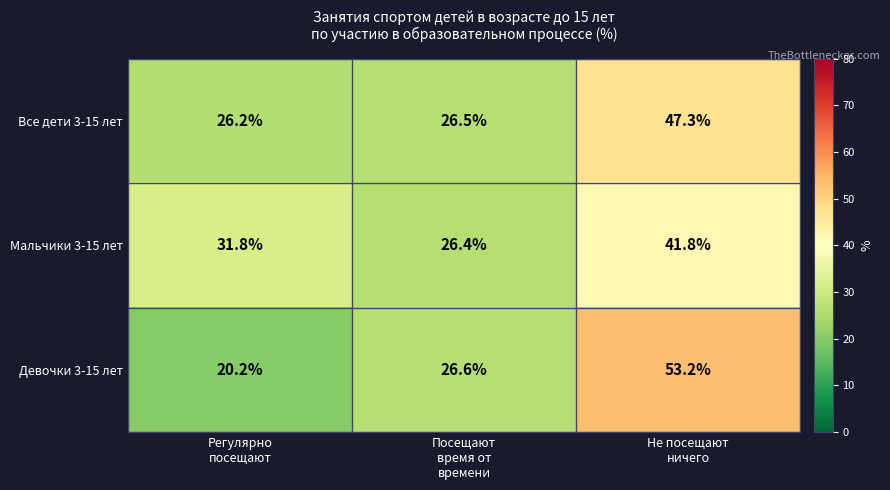

Count the number of categories in the chart.

3